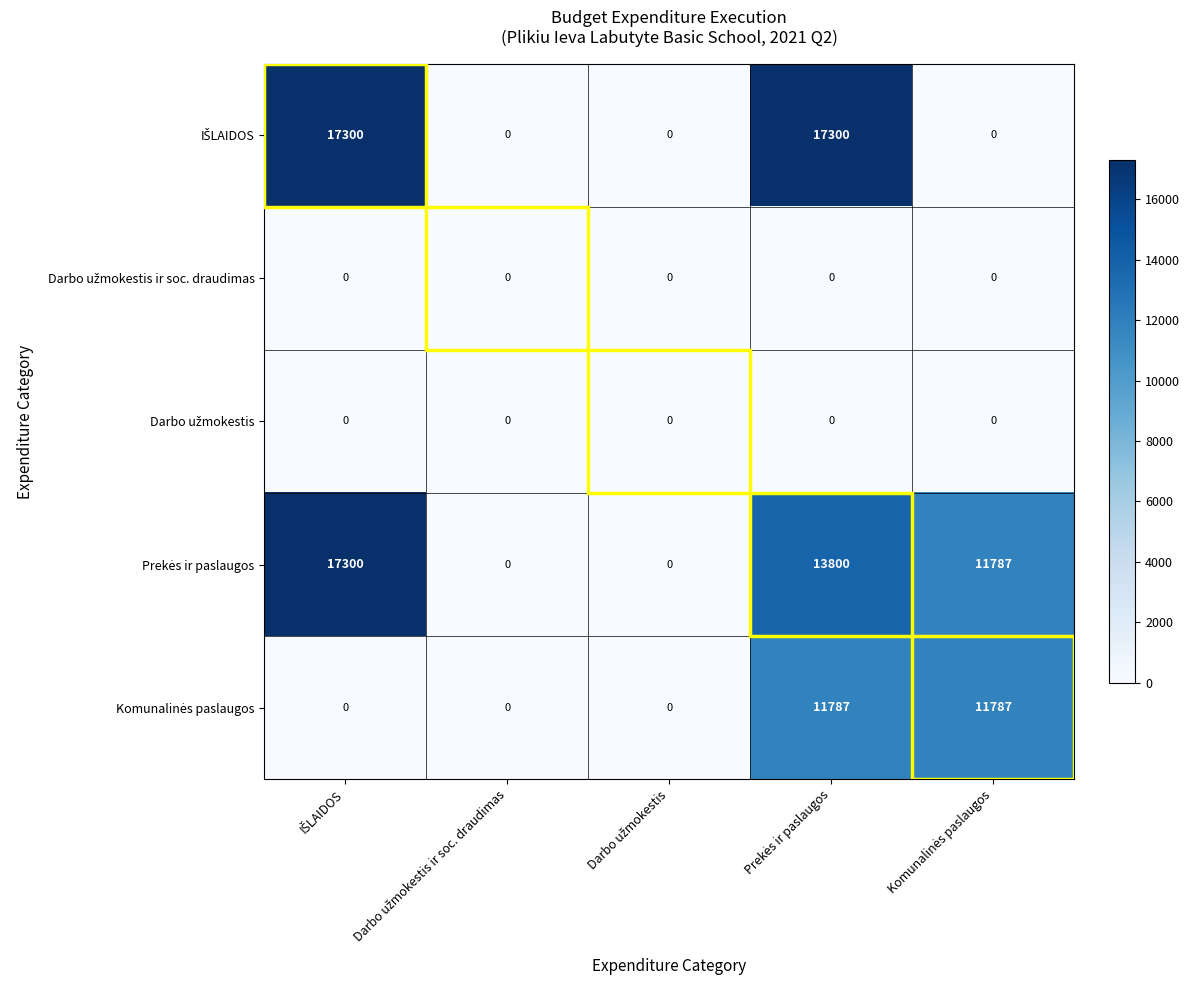

At how many categories does at least one series exceed 4129?

3